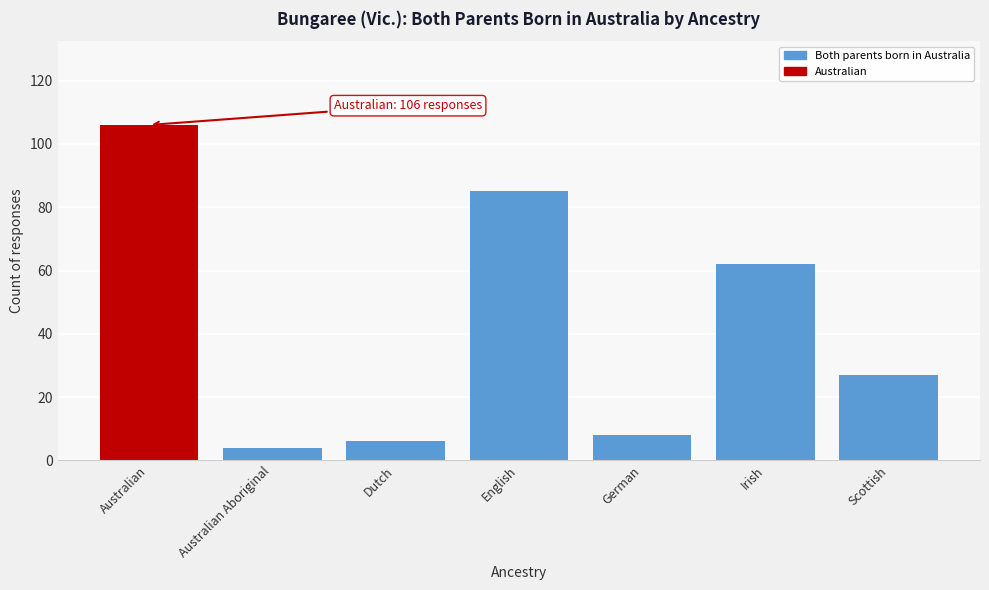

Reading right to left, extract all data points from this chart.

Scottish=27	Irish=62	German=8	English=85	Dutch=6	Australian Aboriginal=4	Australian=106